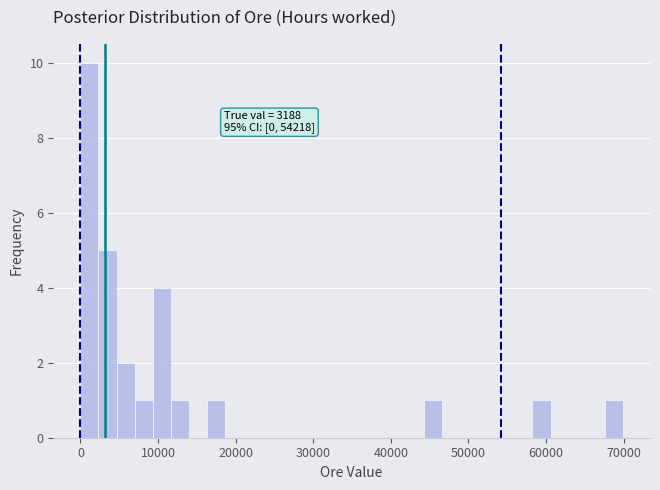

Around what value on the x-axis is the tallest bar? Give the approximate position of its centre, as read against the axis.

1000